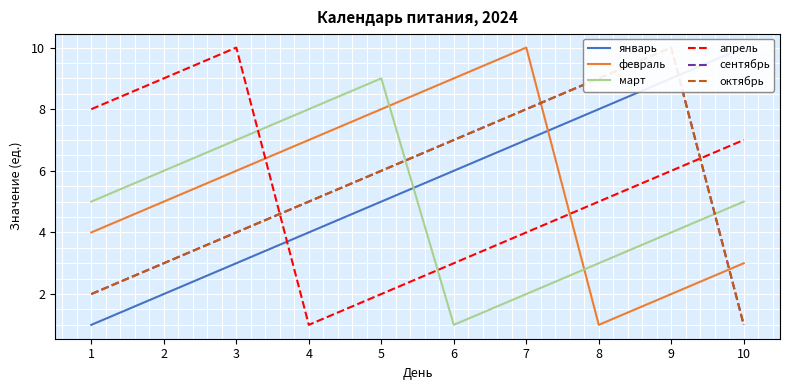

Which label corresponds to the largest value in the chart?

10